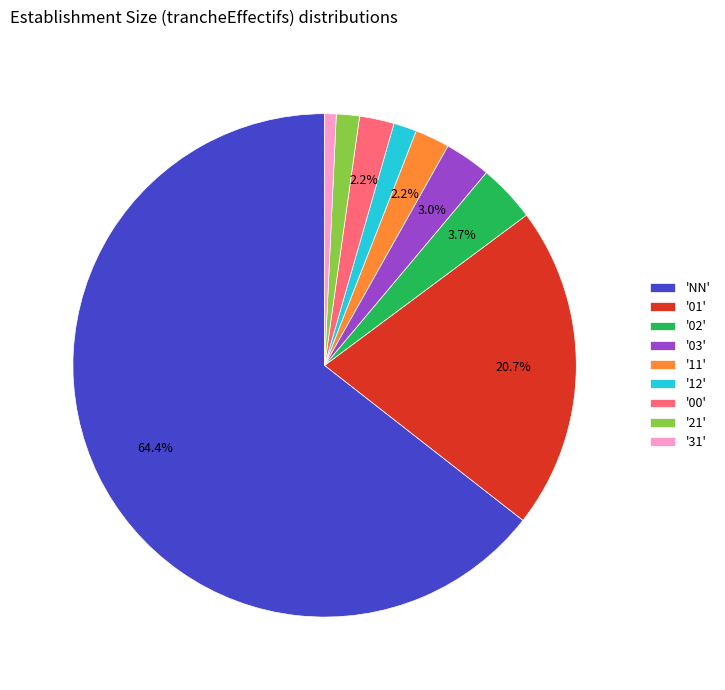

What is the ratio of the value at '31' to the value at '21'?

0.5